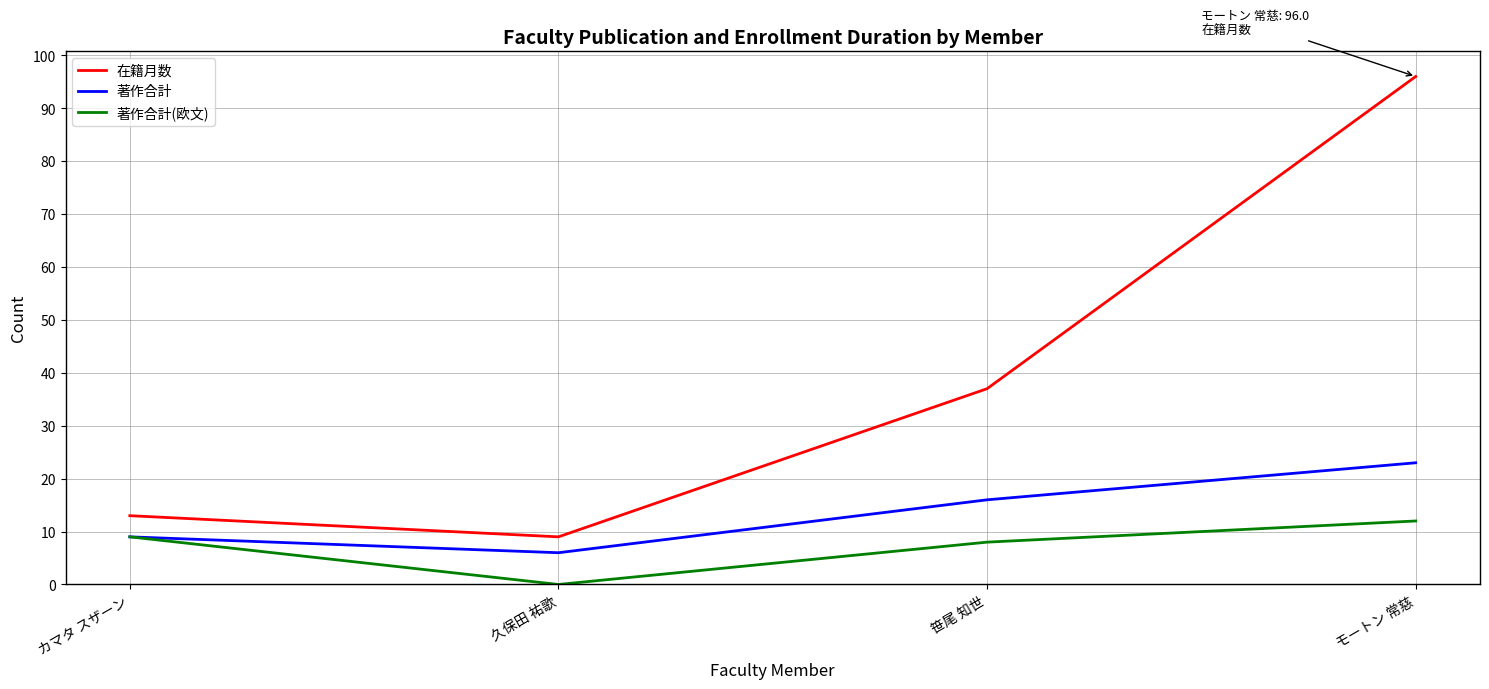

At which category is the sum across all series the highest?

モートン 常慈